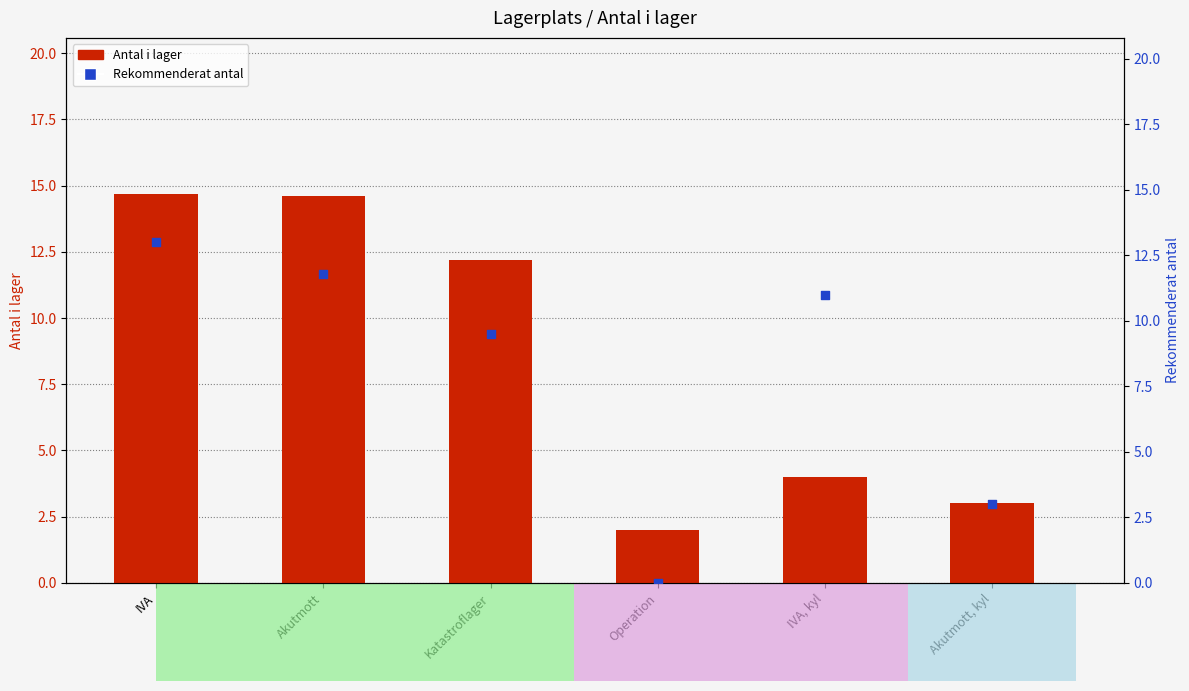

Which series has the largest Y range (max minus min)?

Rekommenderat antal